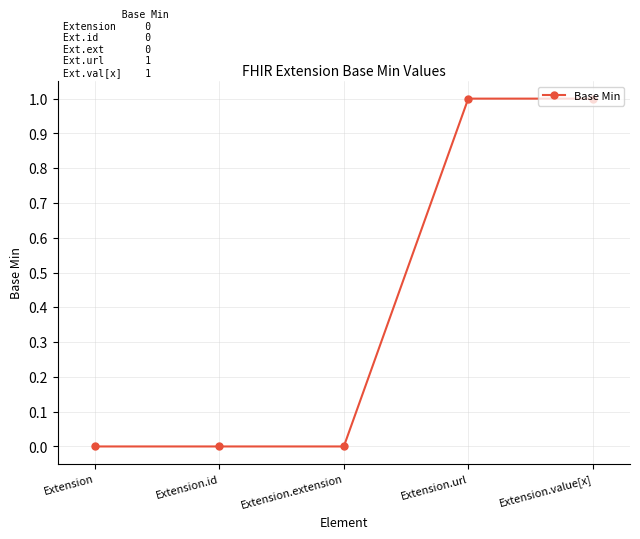

Reading right to left, transcribe all the data shown in this chart.

Extension.value[x]=1	Extension.url=1	Extension.extension=0	Extension.id=0	Extension=0